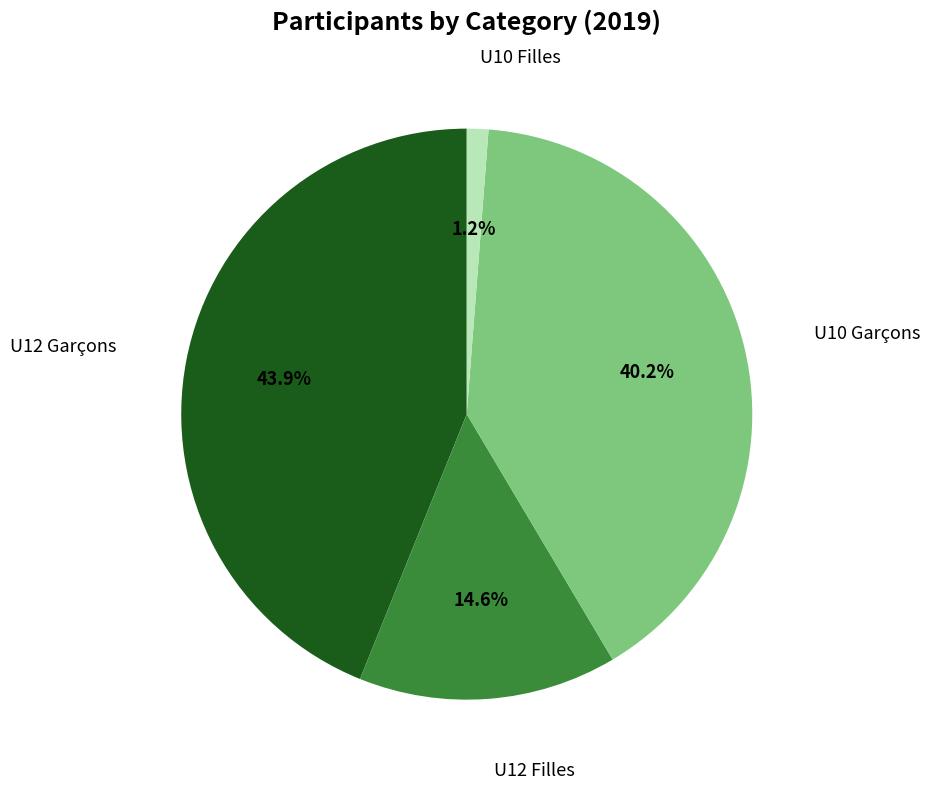

Is there any slice that represents more than half of the pie?

No